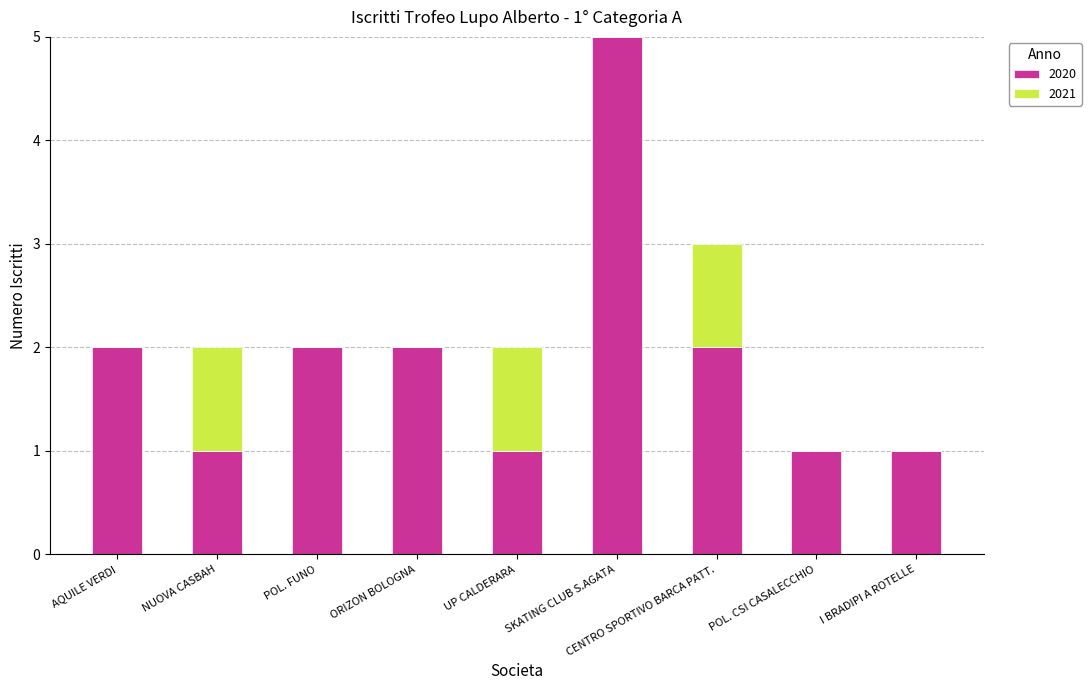

What is the maximum value for 2020?

5